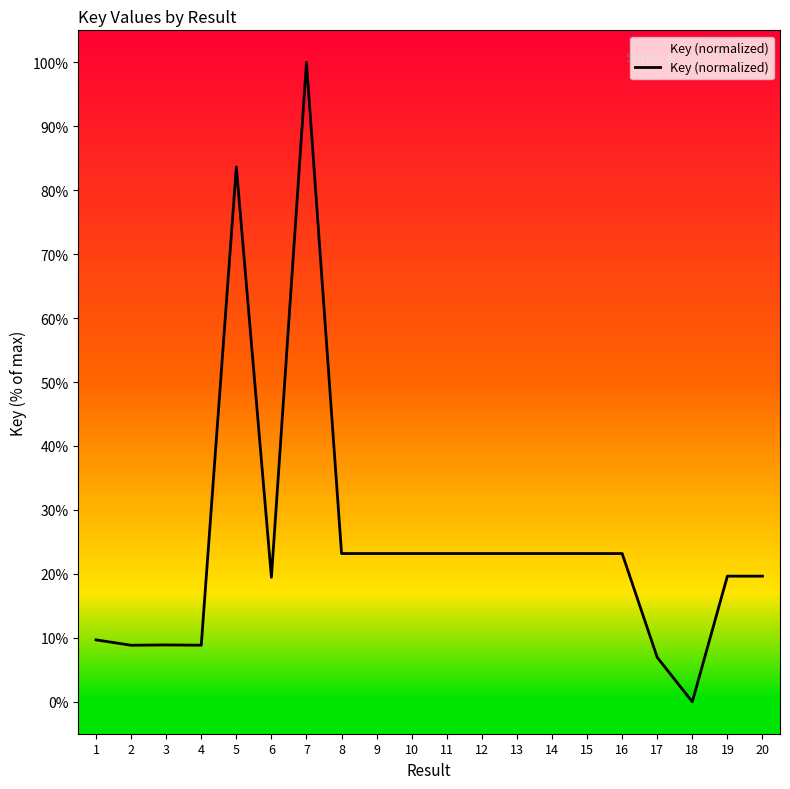

What is the change in value from 3 to 6?

+10.6